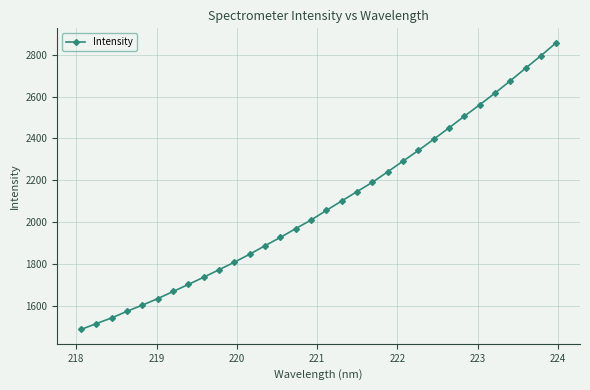

How many data points does each series have?

32